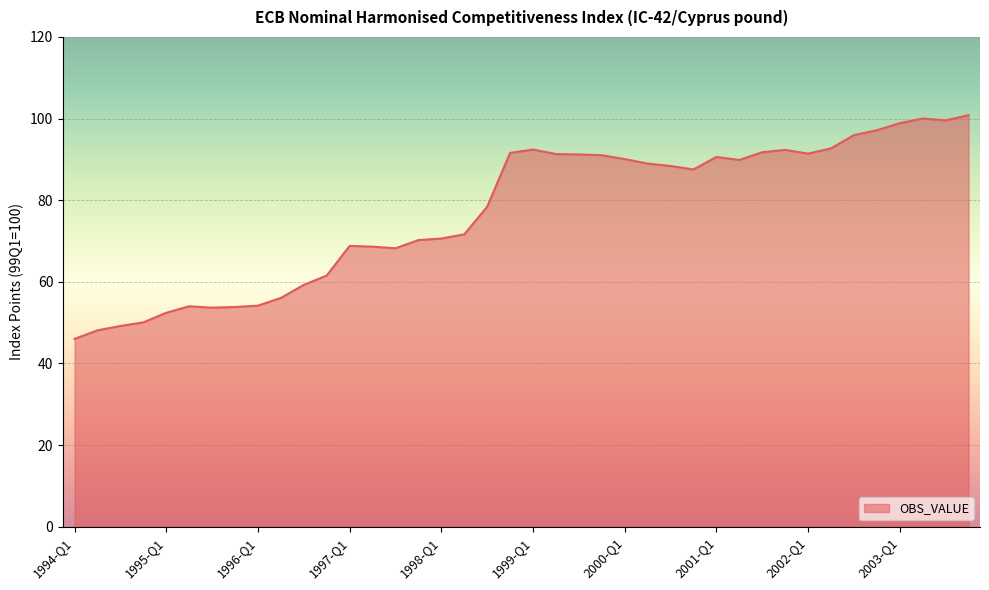

What is the minimum value shown in the chart?

46.0